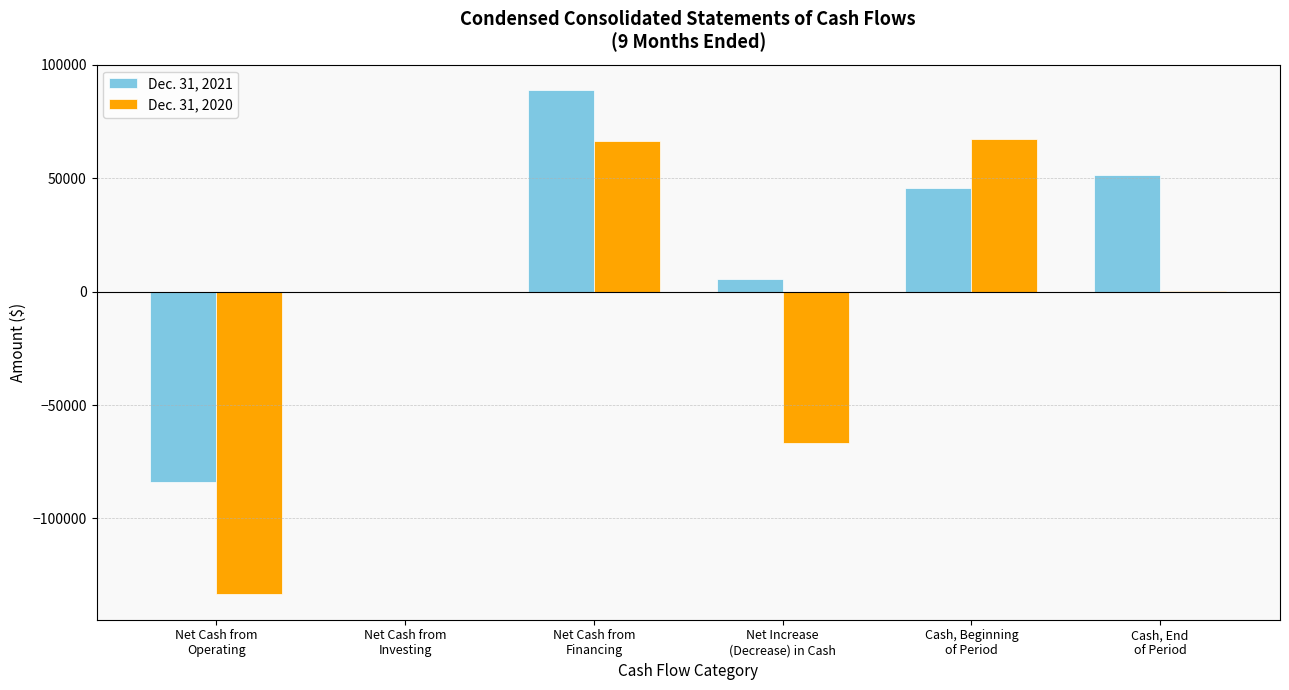

What is the greatest value displayed?

89000